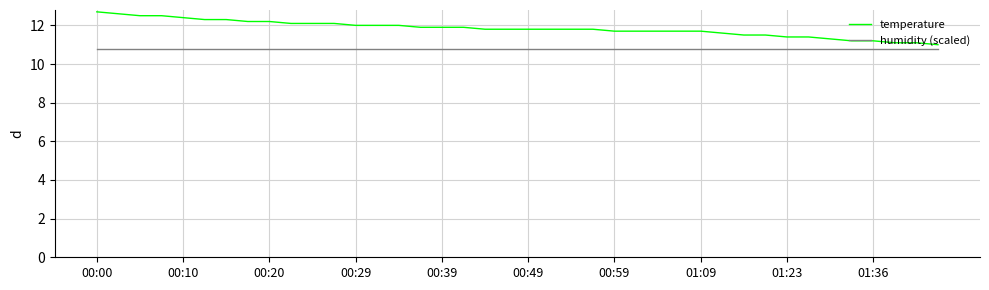

Does the chart have visible grid lines?

Yes